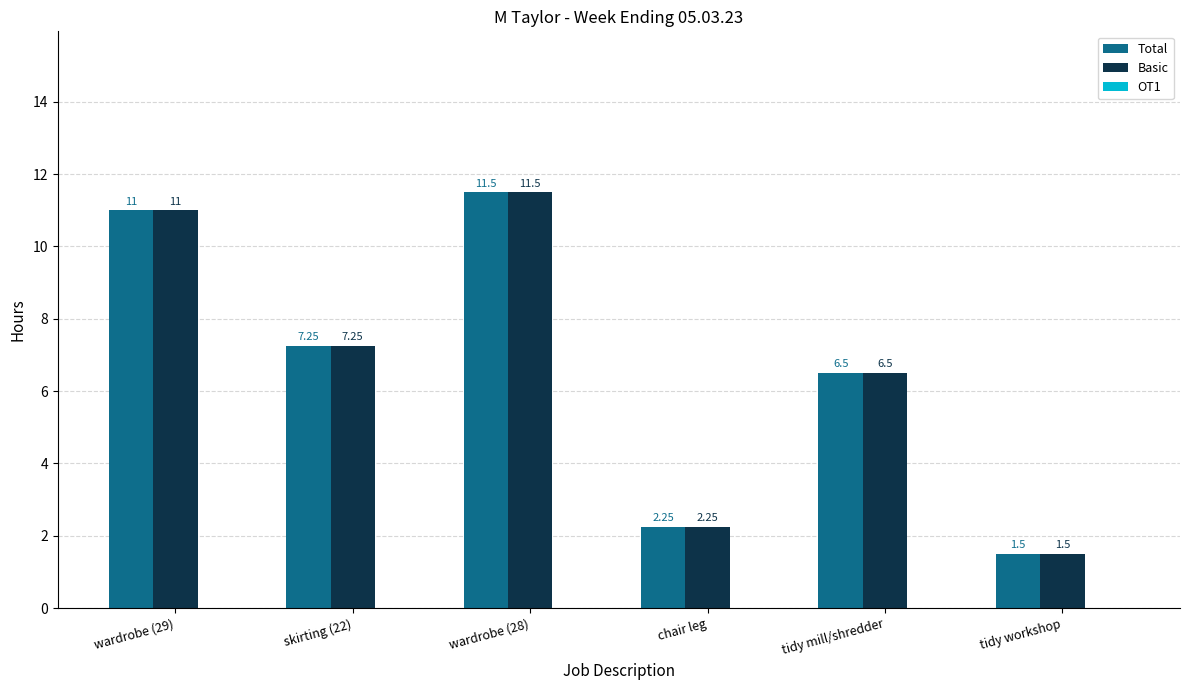

Is it true that Basic equals 11.0 at wardrobe (29)?

True